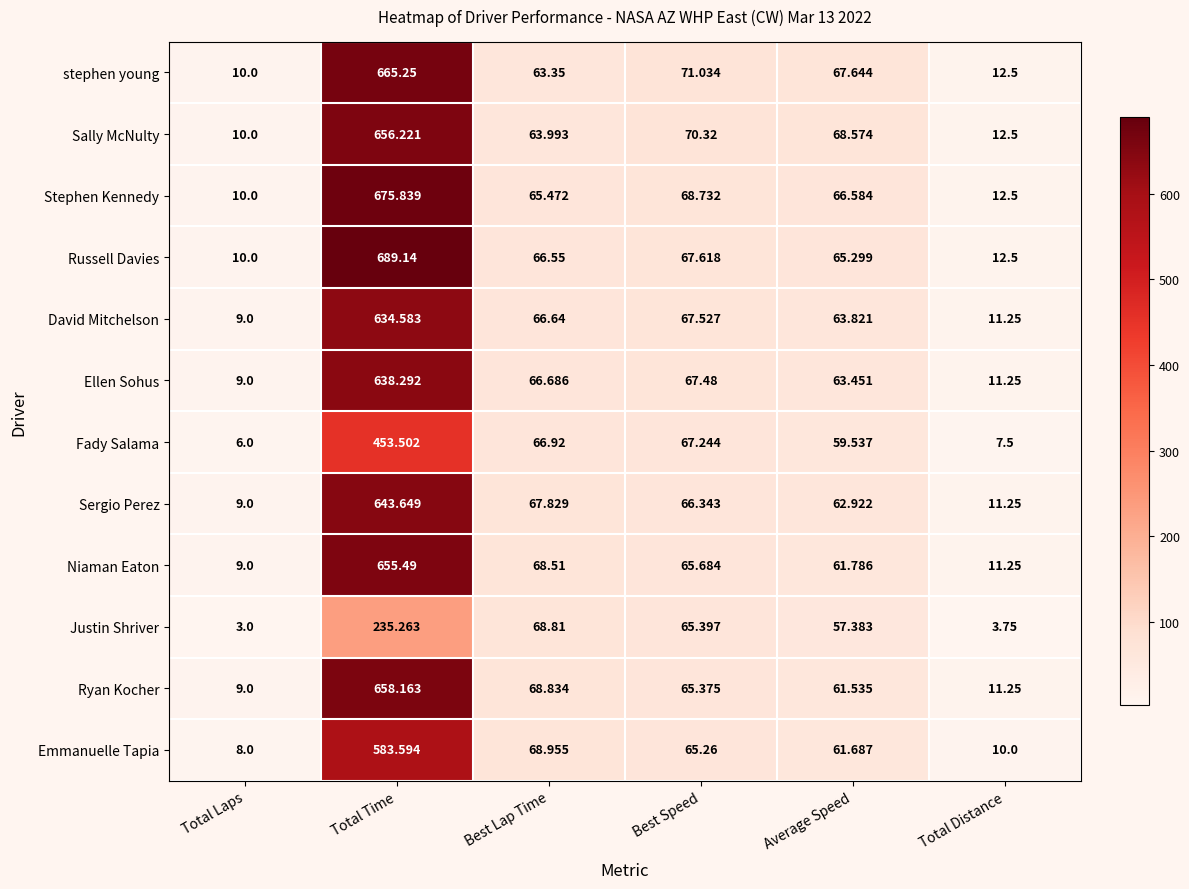

At which label does Niaman Eaton reach its peak?

Total Time